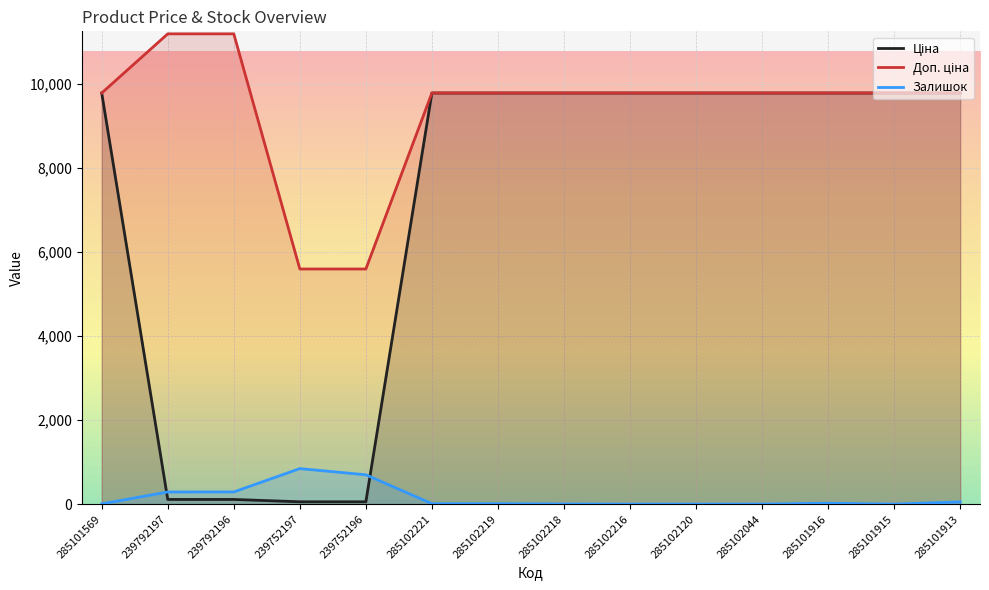

Which series has the widest spread of values?

Ціна